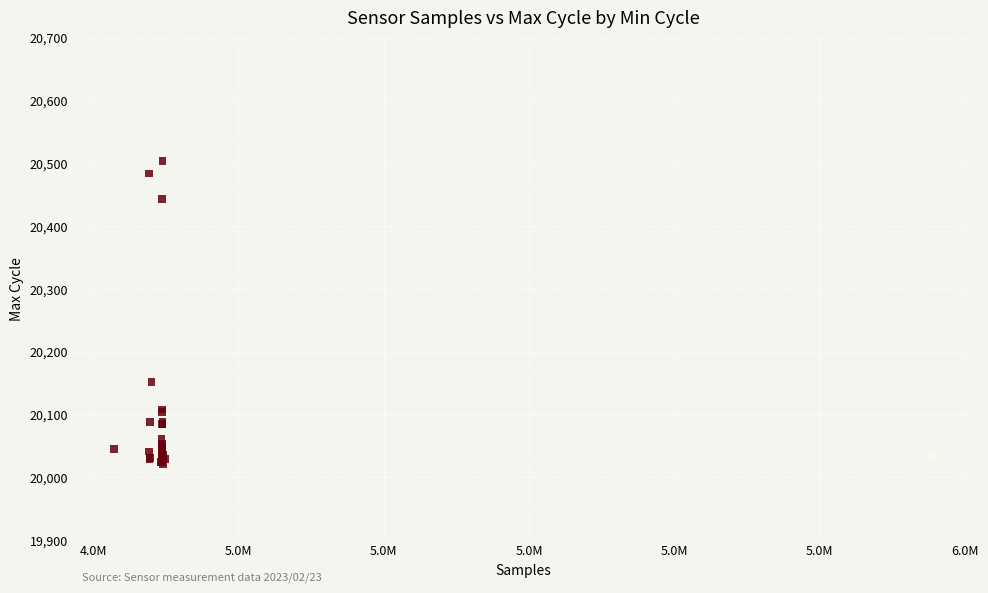

What Y value in the scatter plot is closest to 20262?

20152